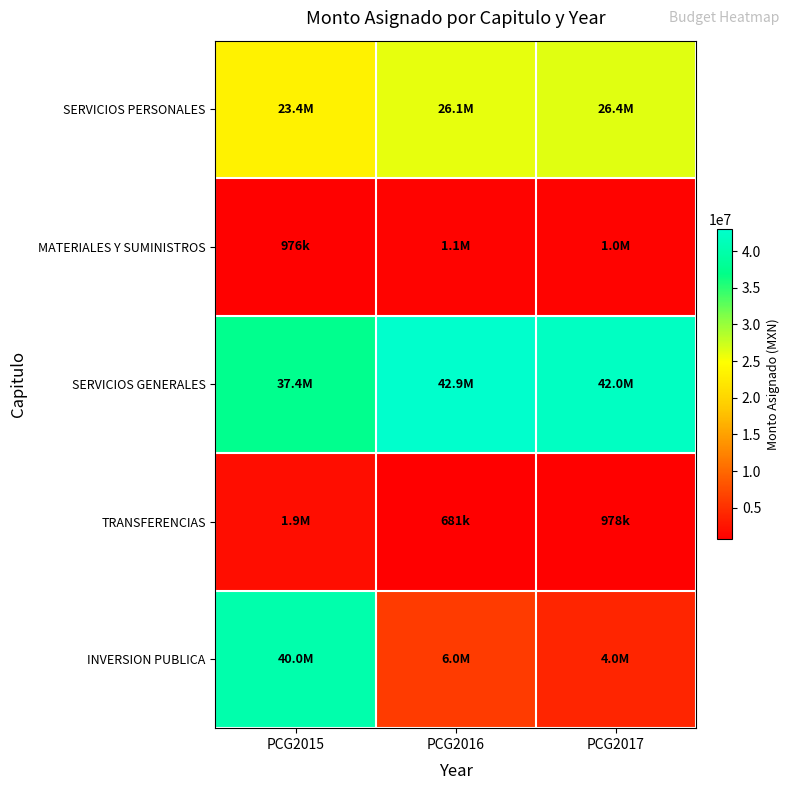

Between PCG2015 and PCG2017, which is larger?

PCG2017